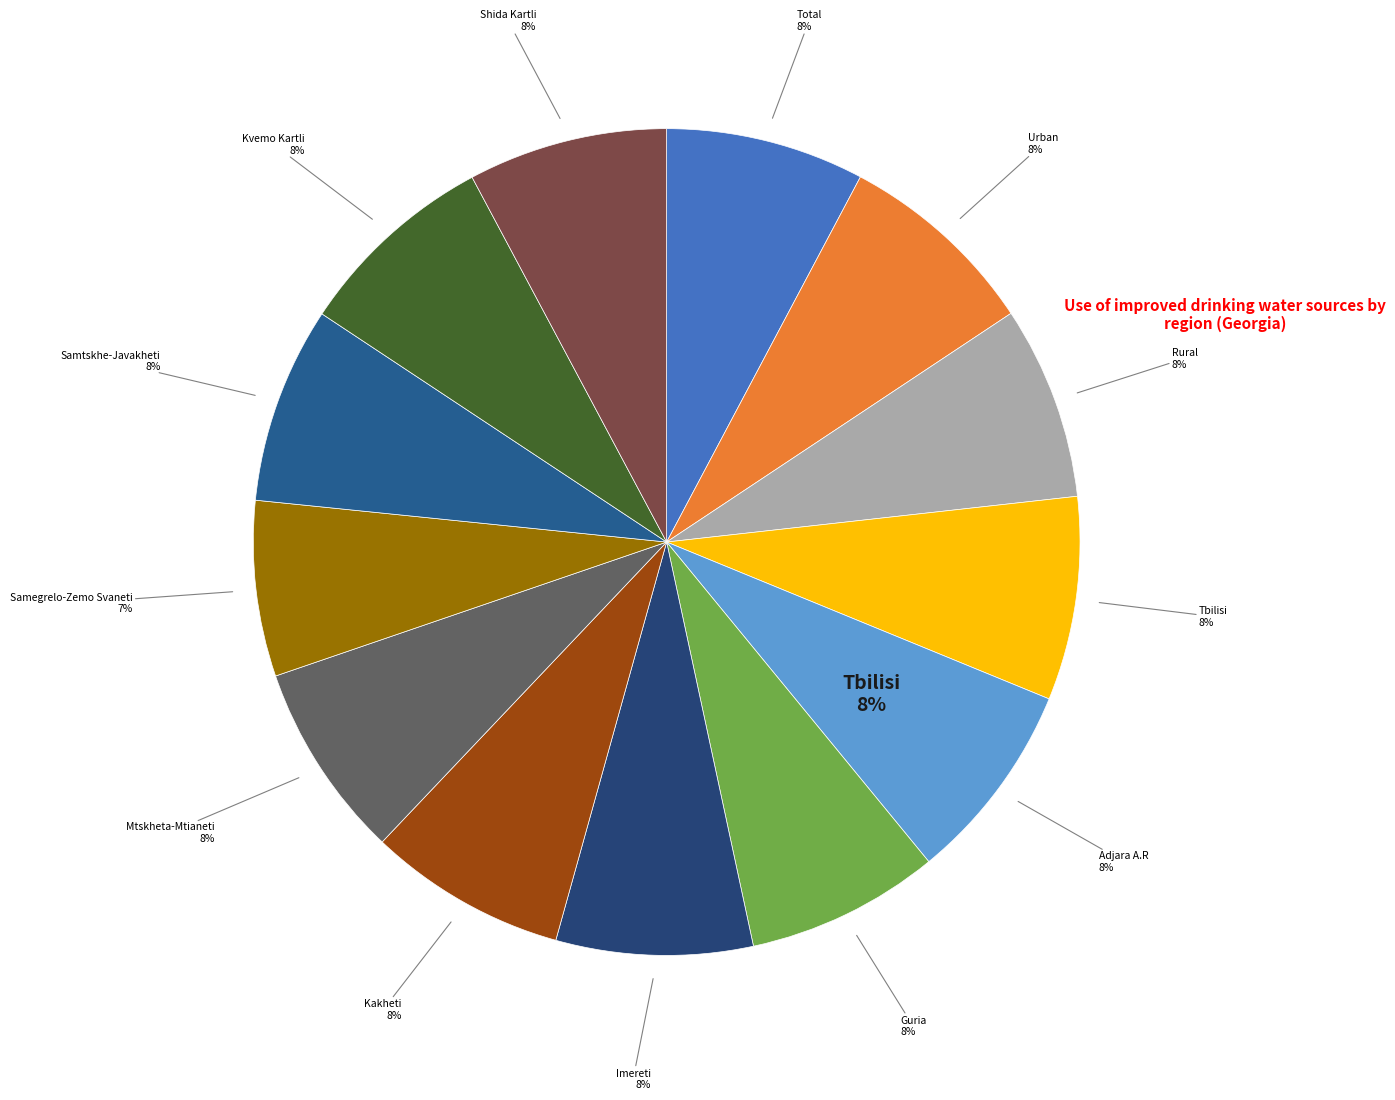

To the nearest percent, what is the average slice percentage?

8%